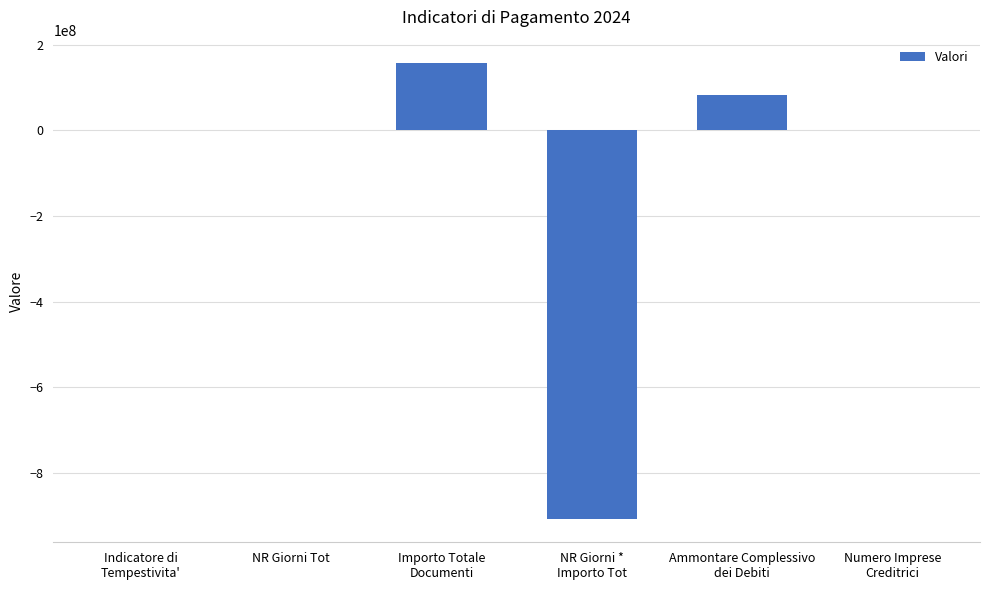

What is the maximum value shown in the chart?

158216985.6